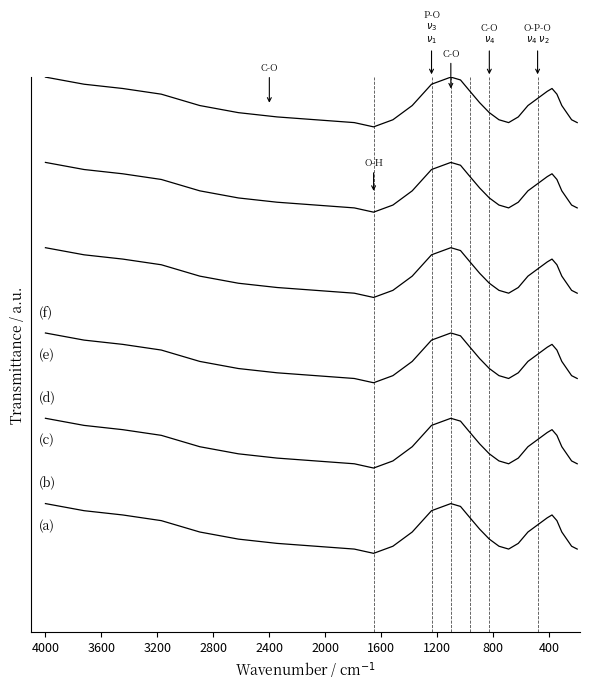

True or false: (b) has more than 0 interior local peaks.

True